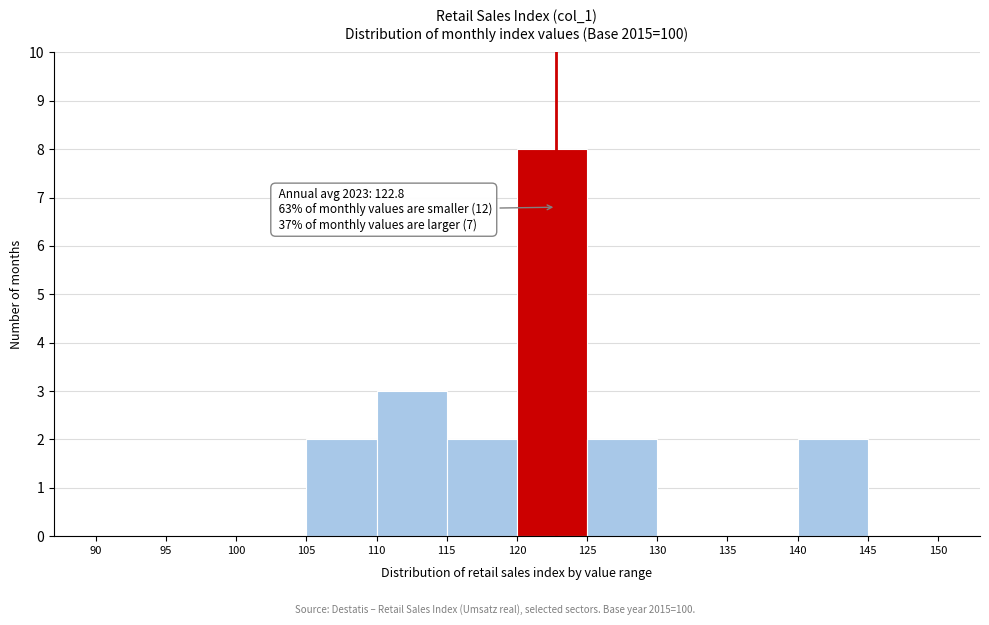

Over which range of the x-axis is the bar tallest?

120 to 125